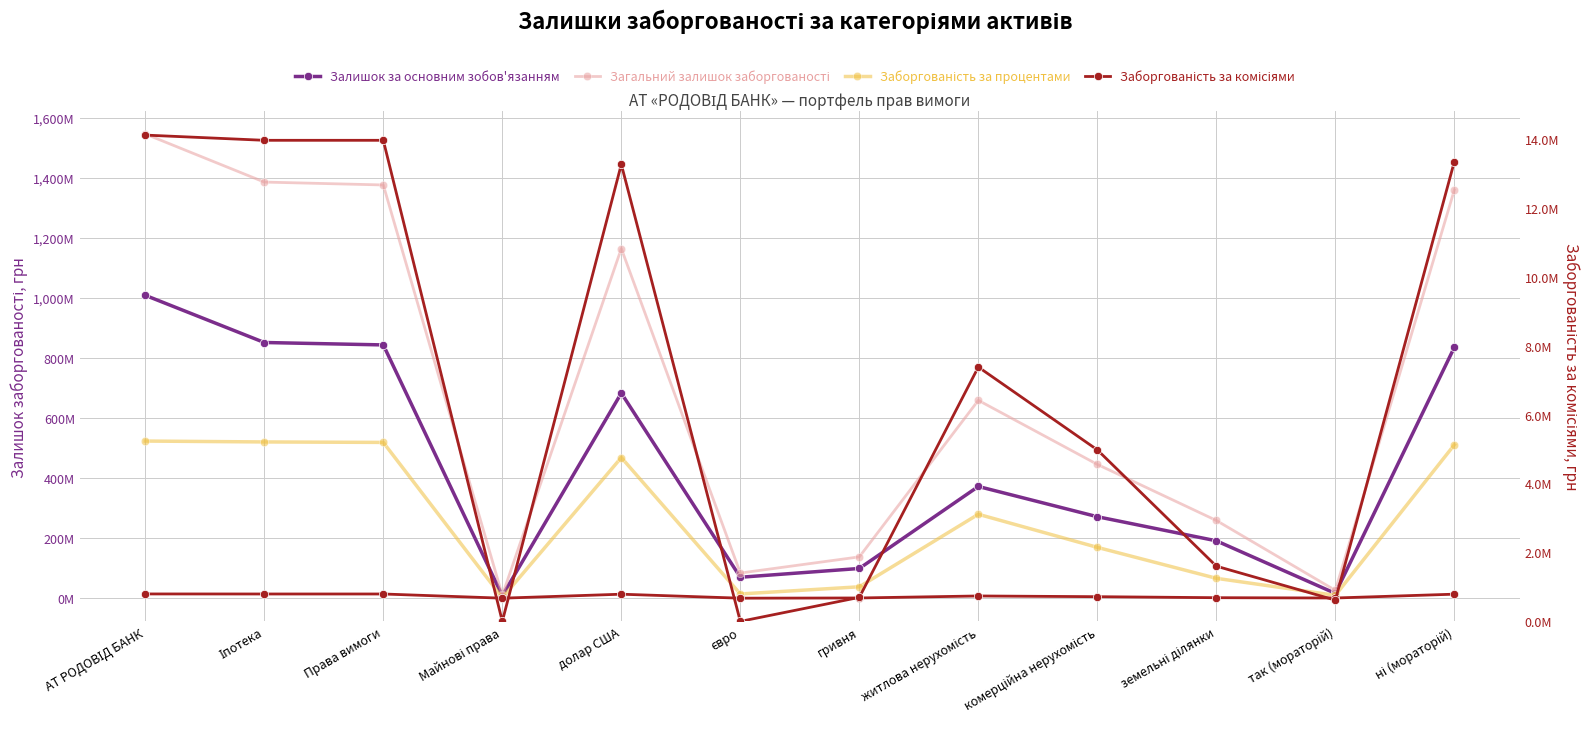

List the series in order of their peak value, highest first.

Загальний залишок заборгованості, Залишок за основним зобов'язанням, Заборгованість за процентами, Заборгованість за комісіями